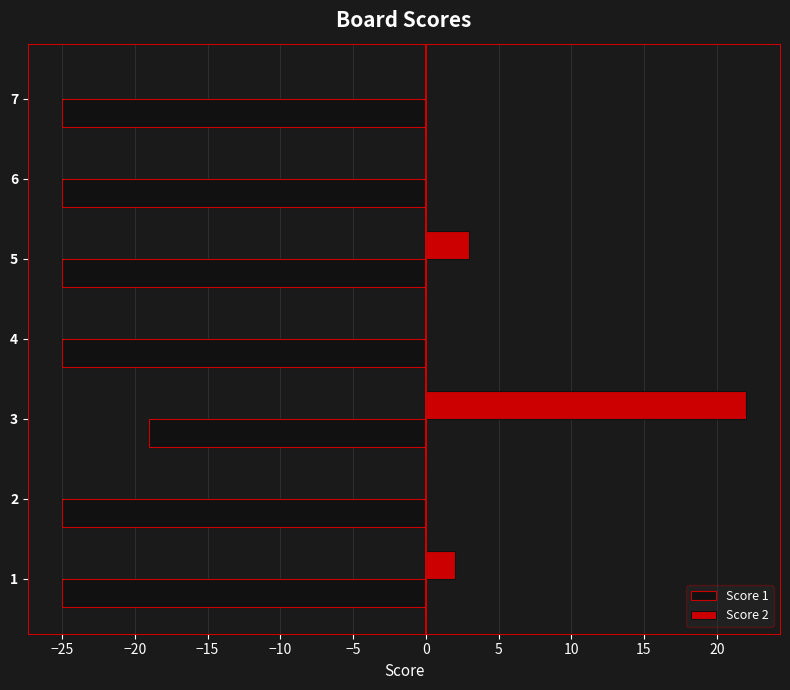

What is the total value across all series at 4?

-25